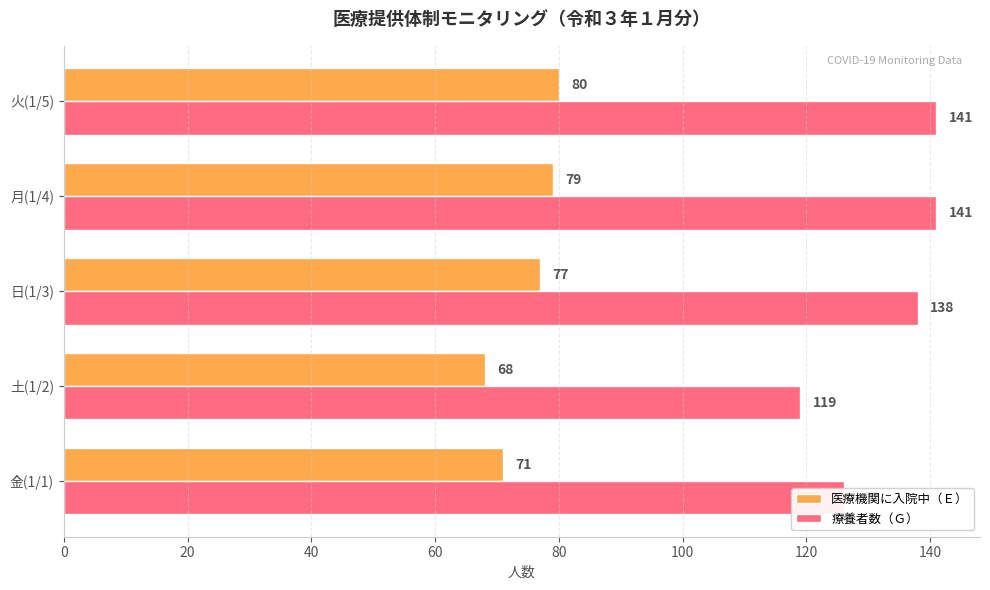

Which series has the widest spread of values?

療養者数（Ｇ）